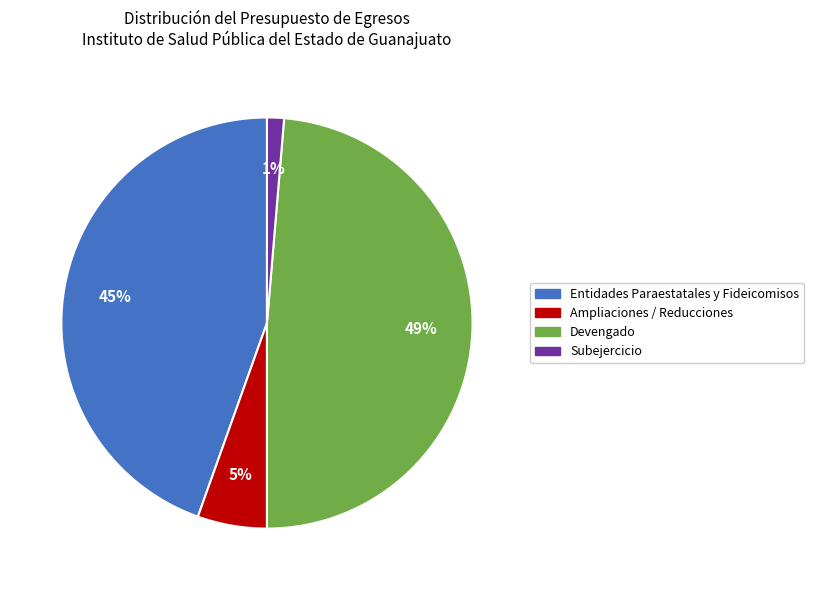

What percentage is the Subejercicio slice, to the nearest percent?

1%